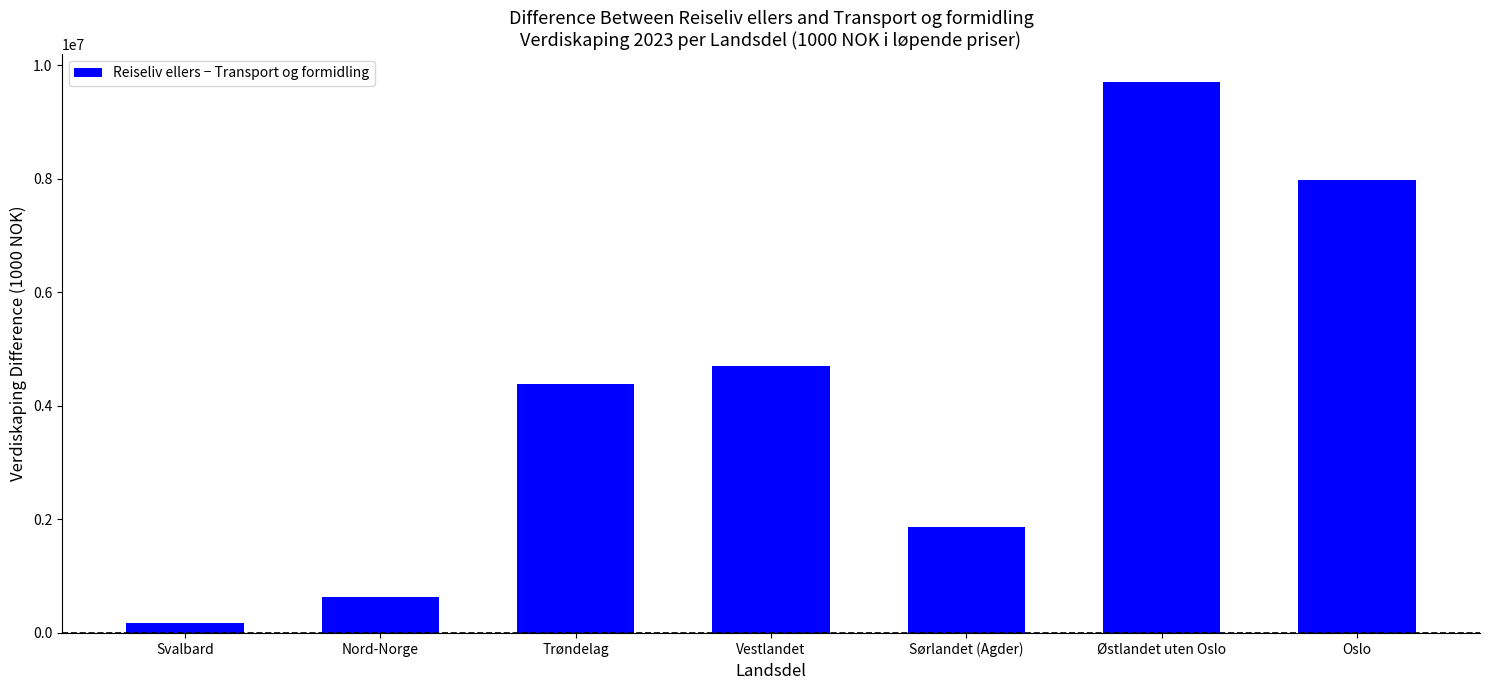

What is the average value?

4207819.0